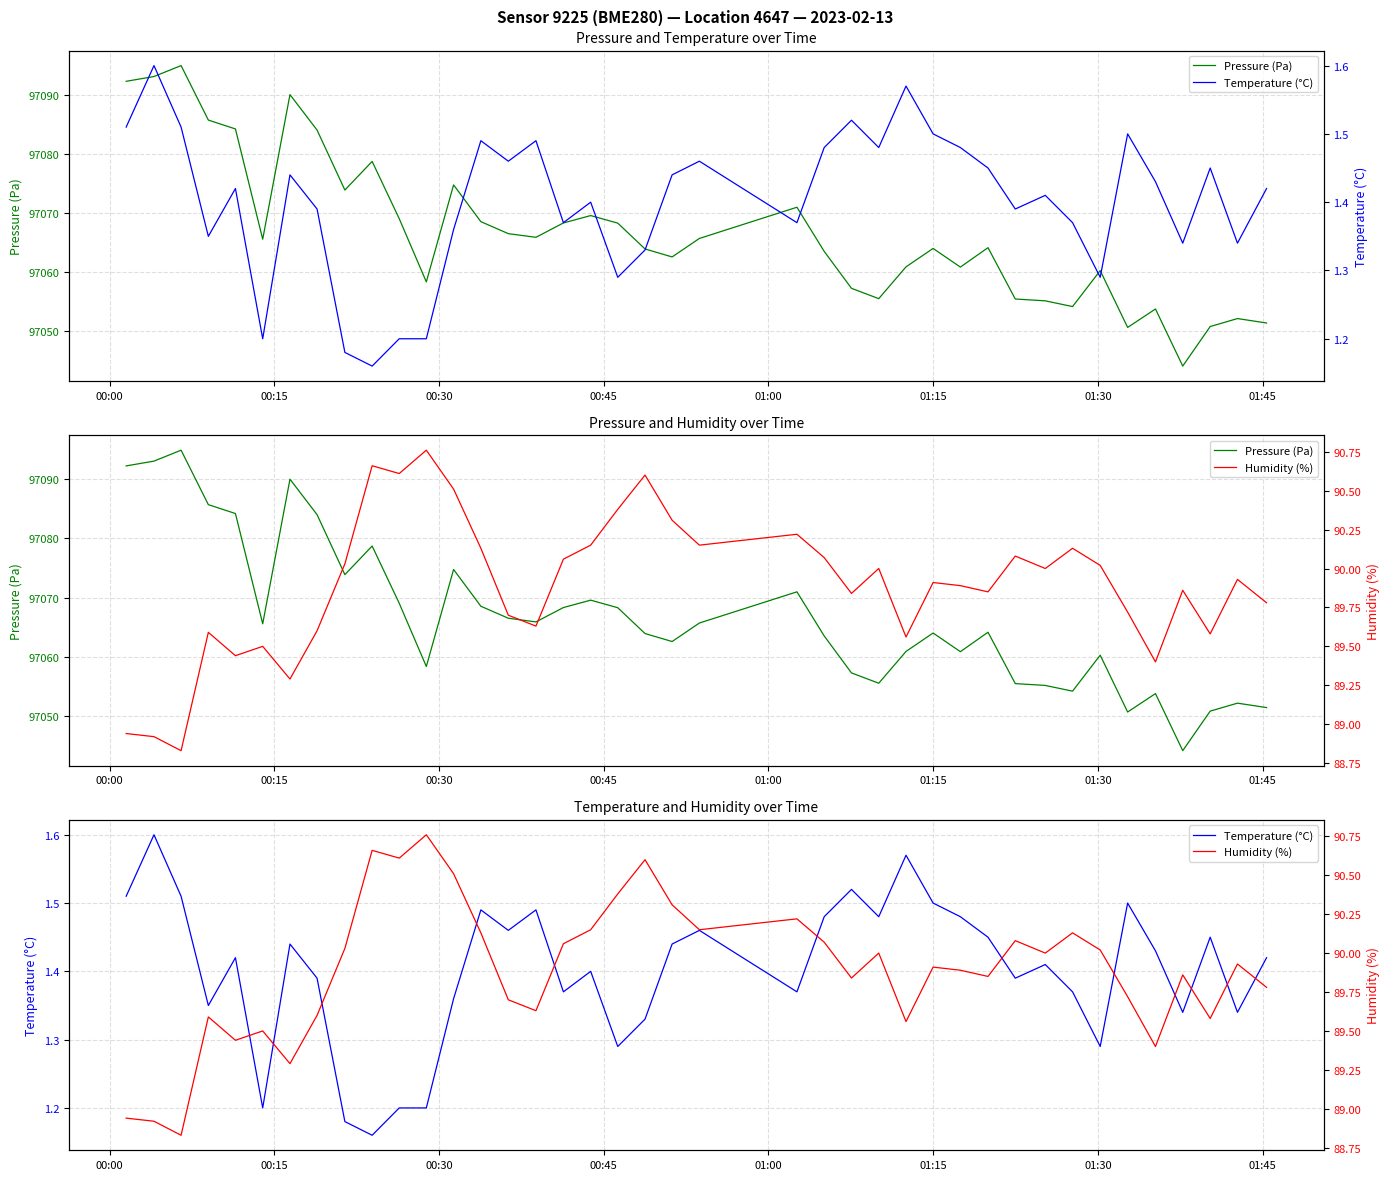

At 01:00, list the series in order from largest to smallest.

Pressure (Pa), Humidity (%), Temperature (°C)